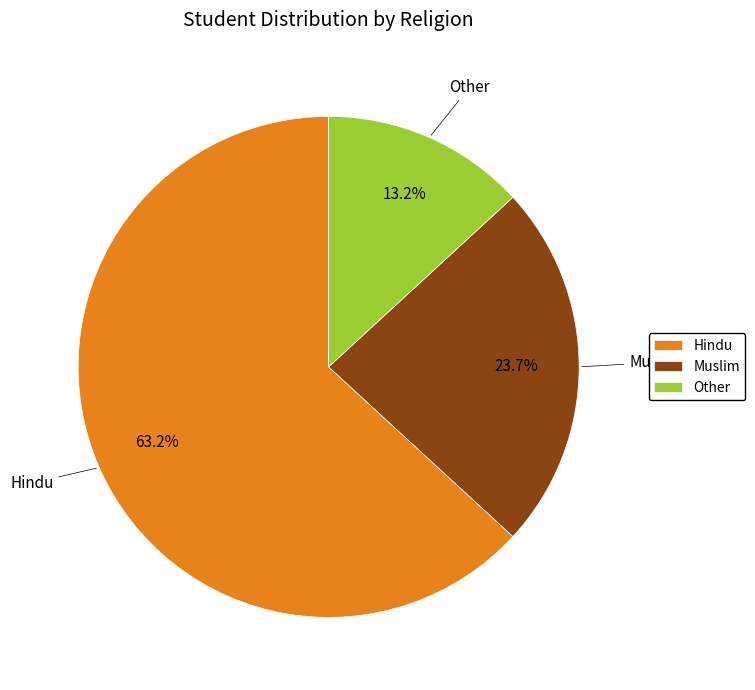

How many segments does this pie chart have?

3